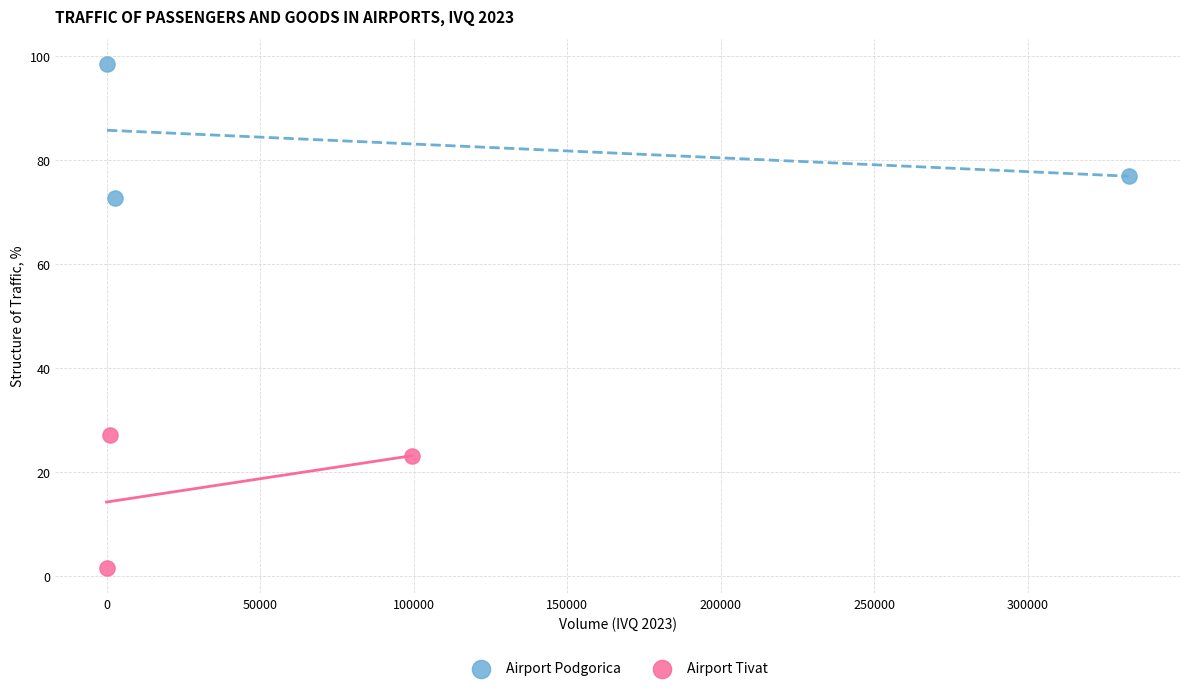

Which series contains the lowest Y value?

Airport Tivat